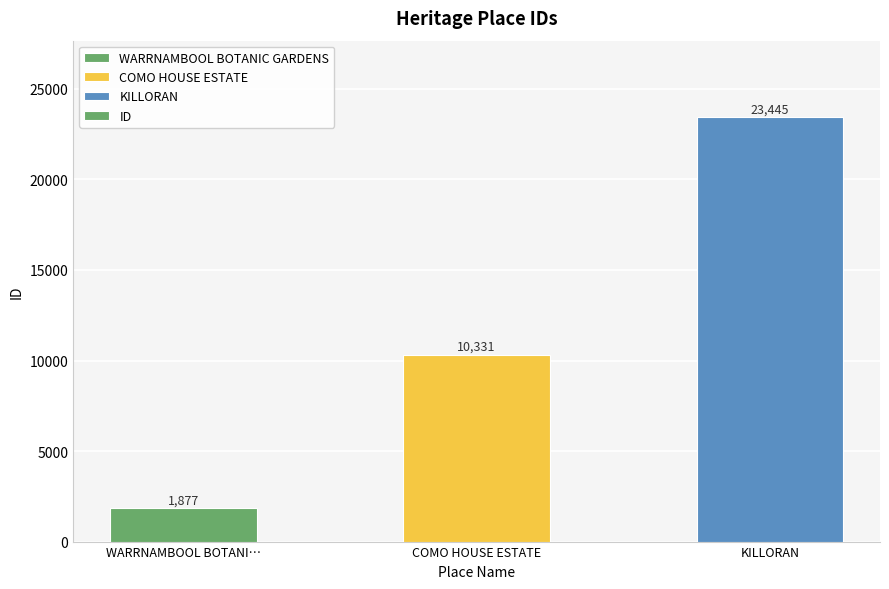

How many values are below 10331?

1